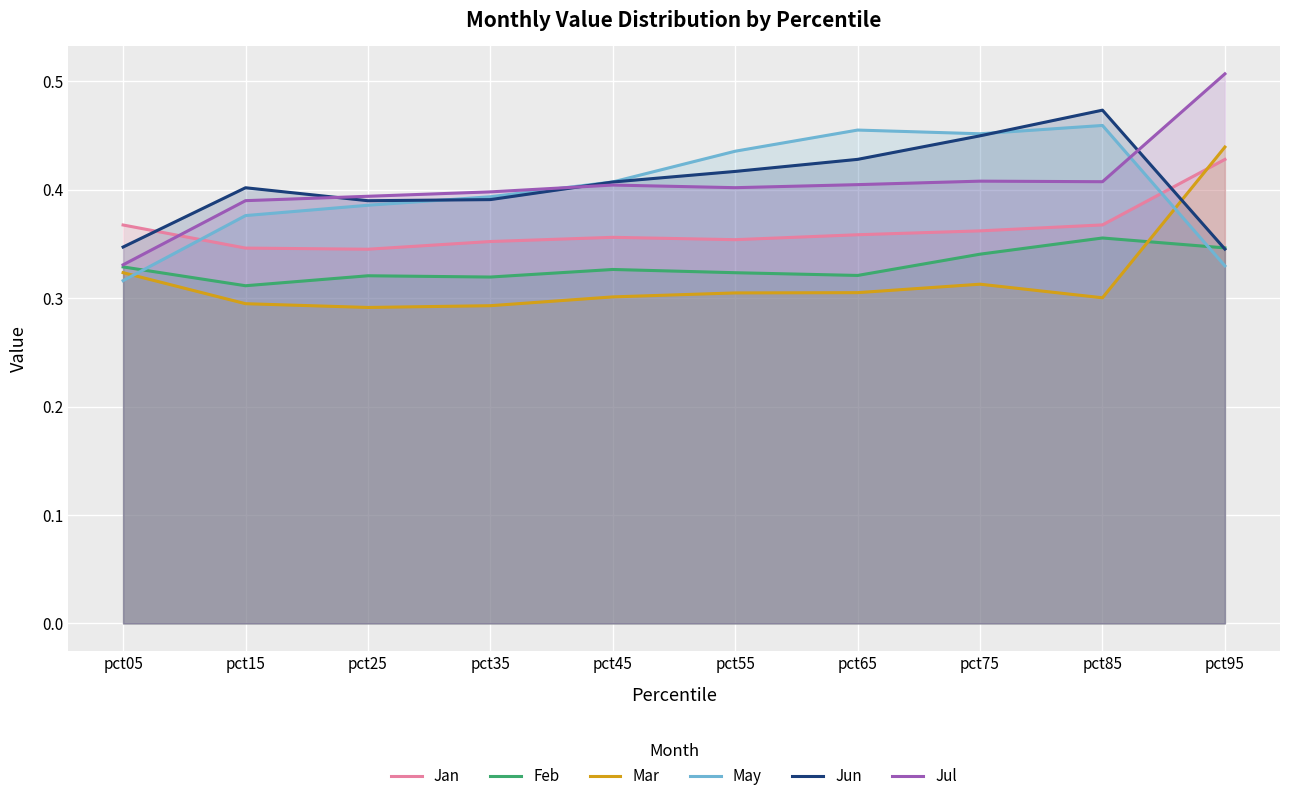

What is the sum of all Feb values?

3.3